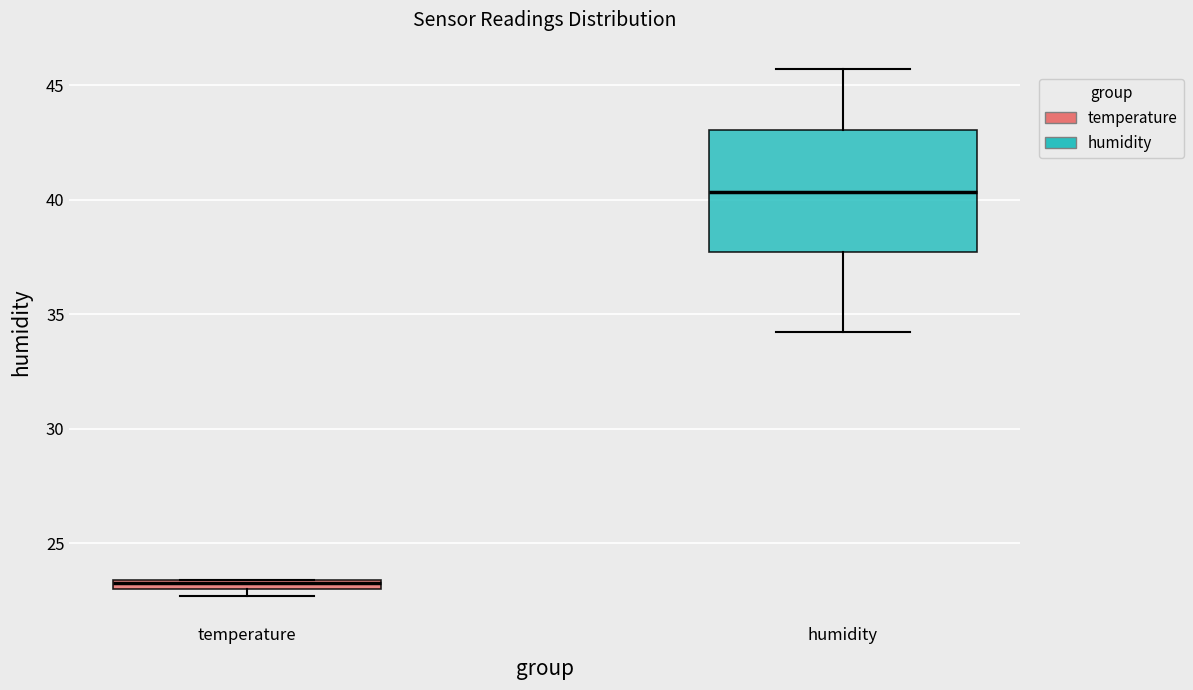

Which box's median line is the lowest?

temperature